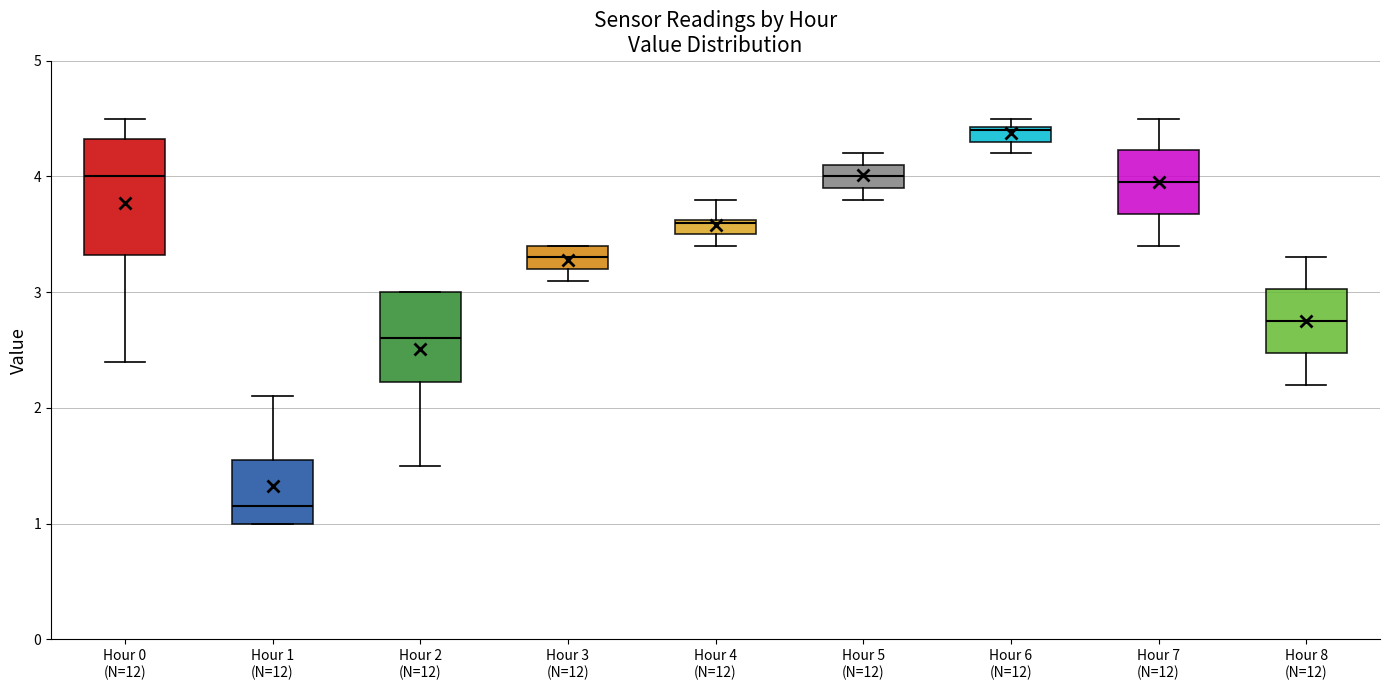

Where does the upper whisker of the box for Hour 7 (N=12) end on the y-axis? The values are not printed on the chart, so give them approximately, as read against the axis.

4.5